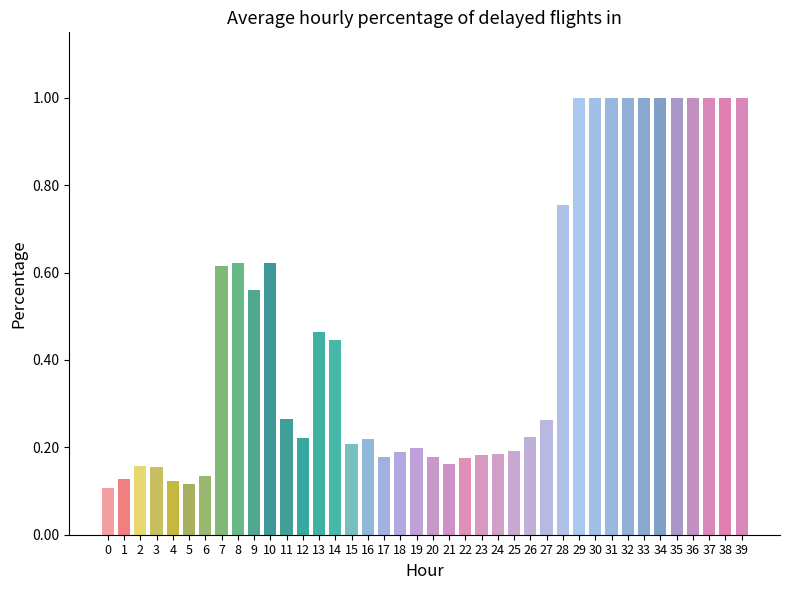

Between 20 and 27, which is larger?

27